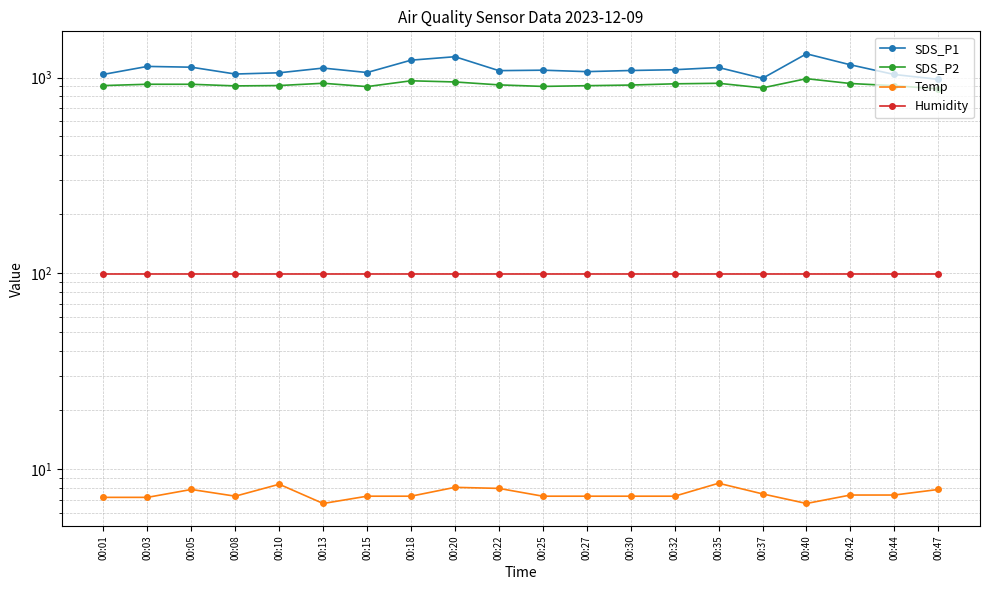

Reading left to right, what are all the values shown in this chart?

SDS_P1: 00:01=1037.3	00:03=1139.2	00:05=1128.8	00:08=1041.7	00:10=1057.0	00:13=1117.2	00:15=1060.3	00:18=1225.9	00:20=1276.8	00:22=1084.0	00:25=1089.8	00:27=1071.5	00:30=1085.8	00:32=1095.8	00:35=1124.8	00:37=990.5	00:40=1321.0	00:42=1160.9	00:44=1036.0	00:47=978.6
SDS_P2: 00:01=909.5	00:03=923.8	00:05=923.6	00:08=906.1	00:10=909.9	00:13=934.6	00:15=898.6	00:18=962.1	00:20=949.0	00:22=917.0	00:25=900.6	00:27=908.3	00:30=915.1	00:32=928.6	00:35=934.5	00:37=885.2	00:40=986.3	00:42=932.0	00:44=908.1	00:47=875.5
Temp: 00:01=7.2	00:03=7.2	00:05=7.9	00:08=7.3	00:10=8.4	00:13=6.7	00:15=7.3	00:18=7.3	00:20=8.1	00:22=8.0	00:25=7.3	00:27=7.3	00:30=7.3	00:32=7.3	00:35=8.5	00:37=7.5	00:40=6.7	00:42=7.4	00:44=7.4	00:47=7.9
Humidity: 00:01=99.9	00:03=99.9	00:05=99.9	00:08=99.9	00:10=99.9	00:13=99.9	00:15=99.9	00:18=99.9	00:20=99.9	00:22=99.9	00:25=99.9	00:27=99.9	00:30=99.9	00:32=99.9	00:35=99.9	00:37=99.9	00:40=99.9	00:42=99.9	00:44=99.9	00:47=99.9